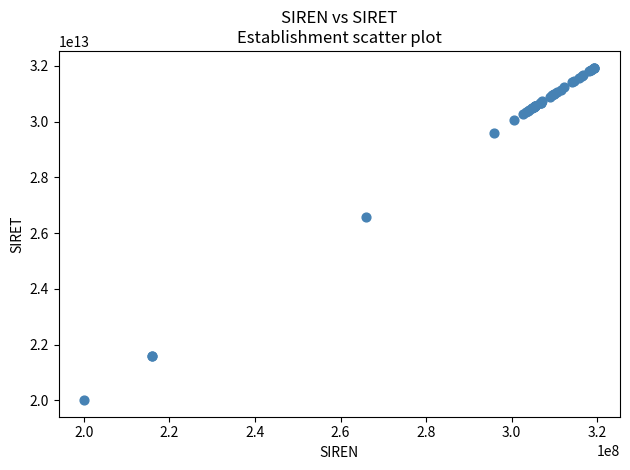

What Y value in the scatter plot is closest to 25971402200014?

26590018300012